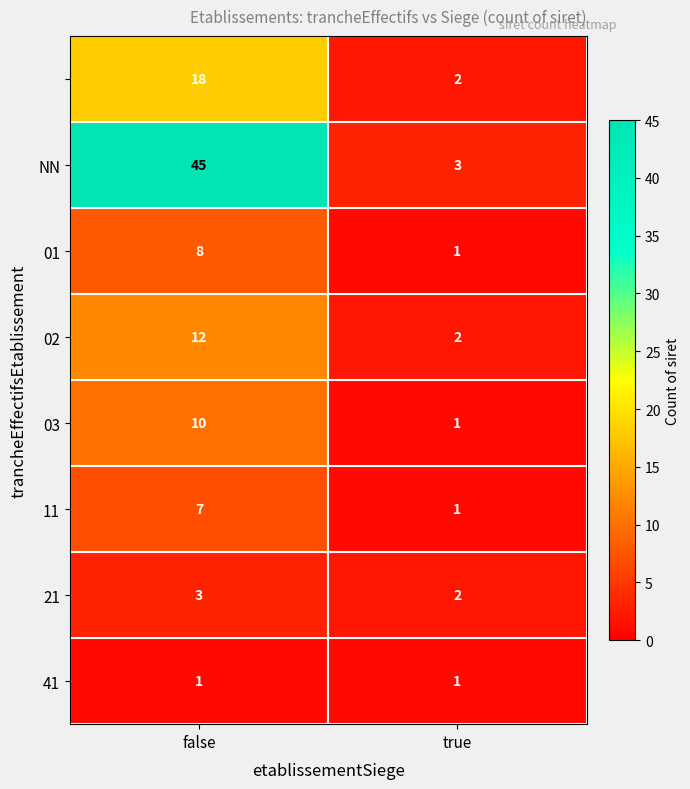

At which category is the sum across all series the highest?

false